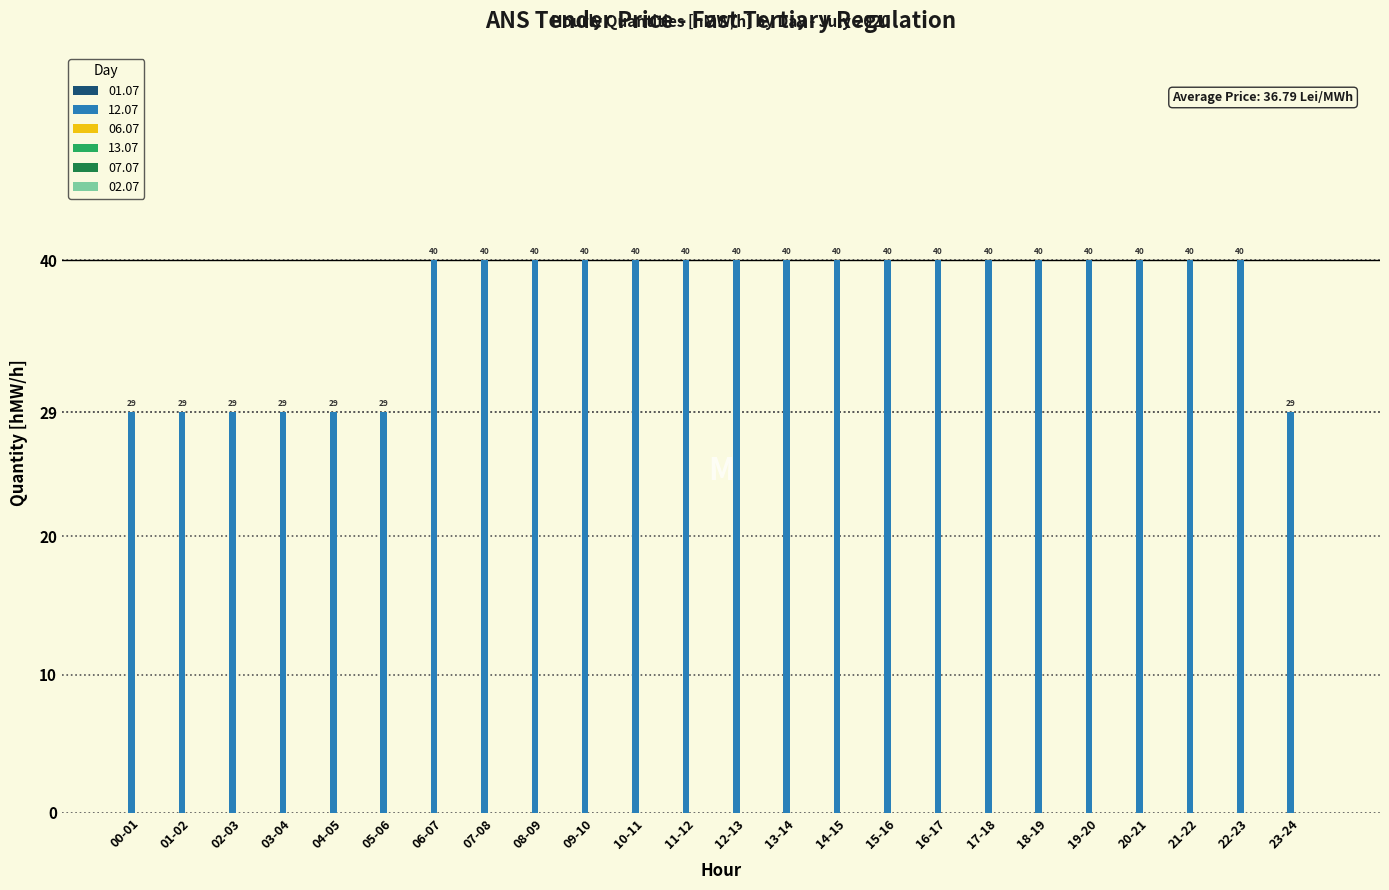

What is the change in value from 00-01 to 20-21?

+11